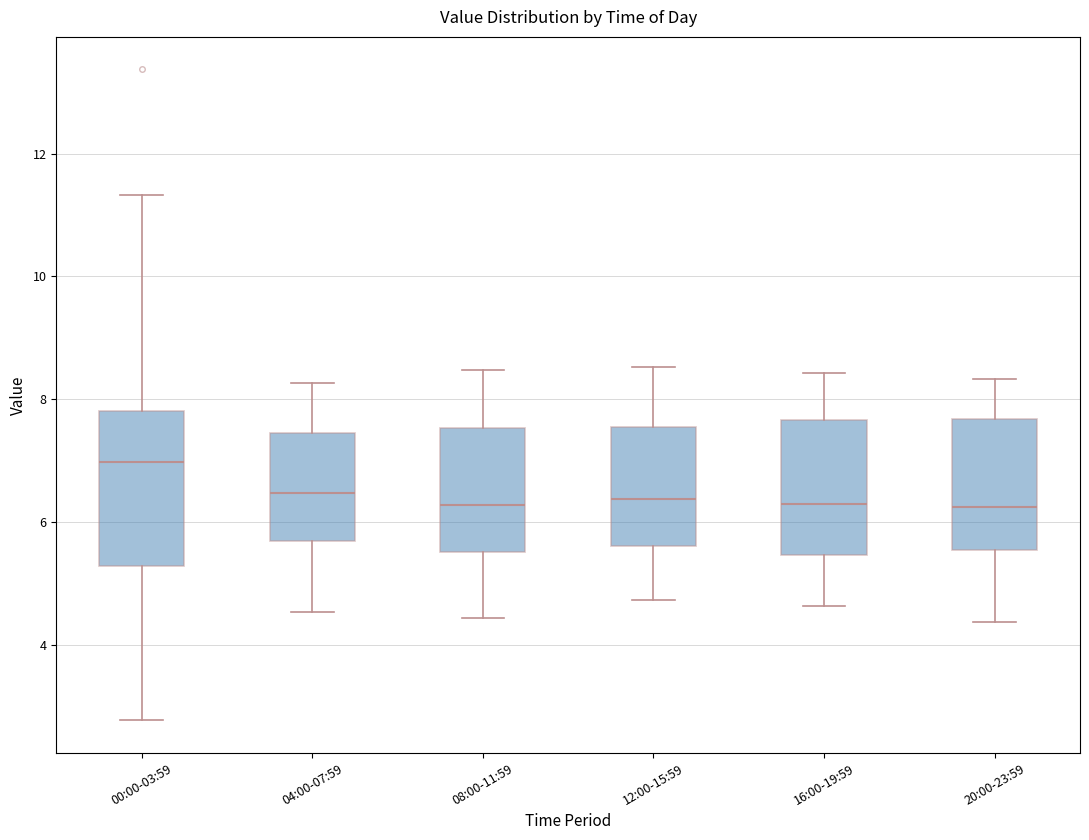

Which box is the tallest, from its lower edge to its upper edge?

00:00-03:59